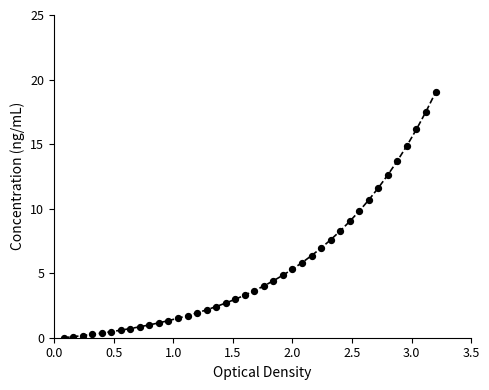

What is the difference between the maximum and minimum values?

19.0